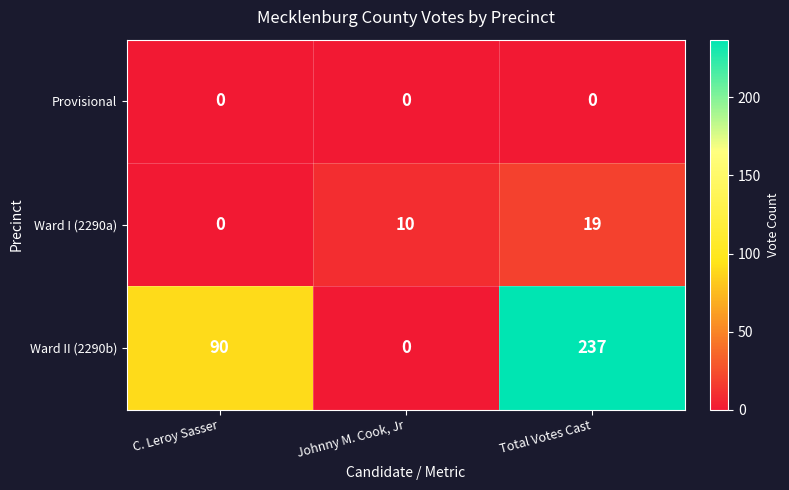

What is the greatest value displayed?

237